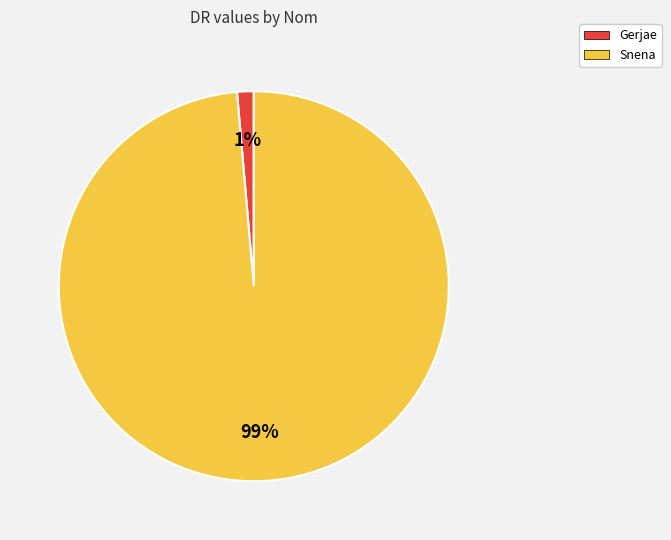

Is the sum of Gerjae and Snena greater than half?

Yes